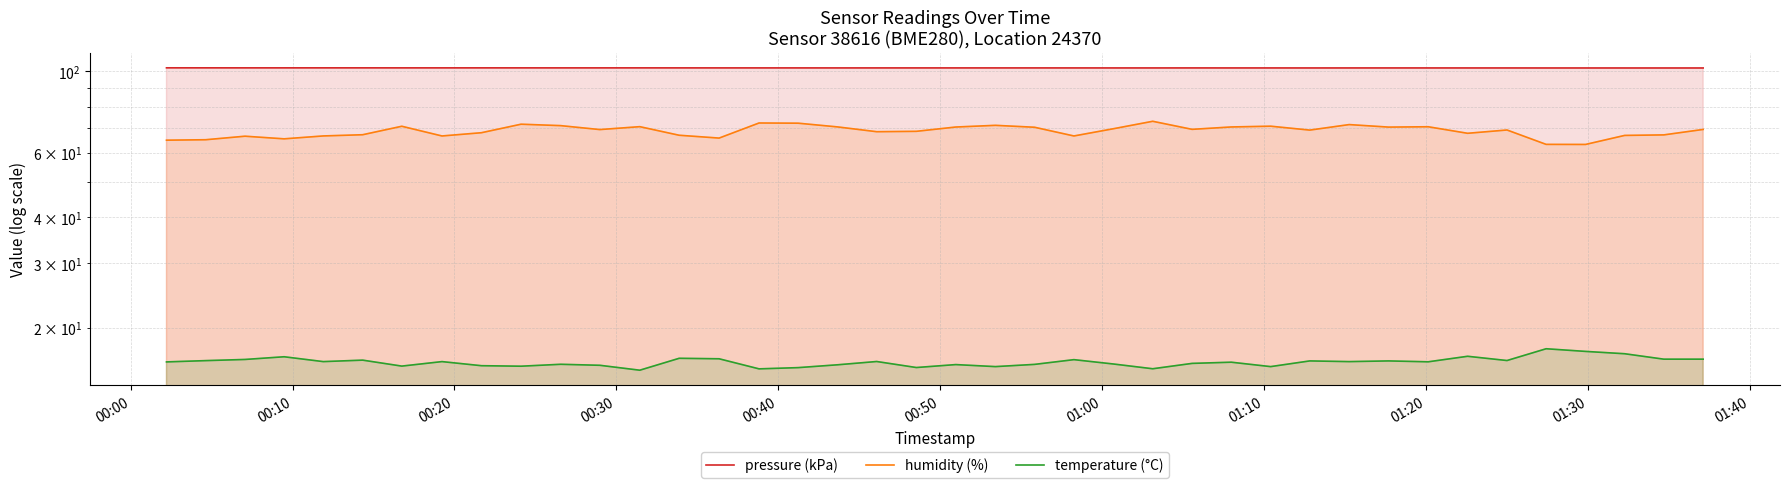

At how many categories does at least one series exceed 57?

40